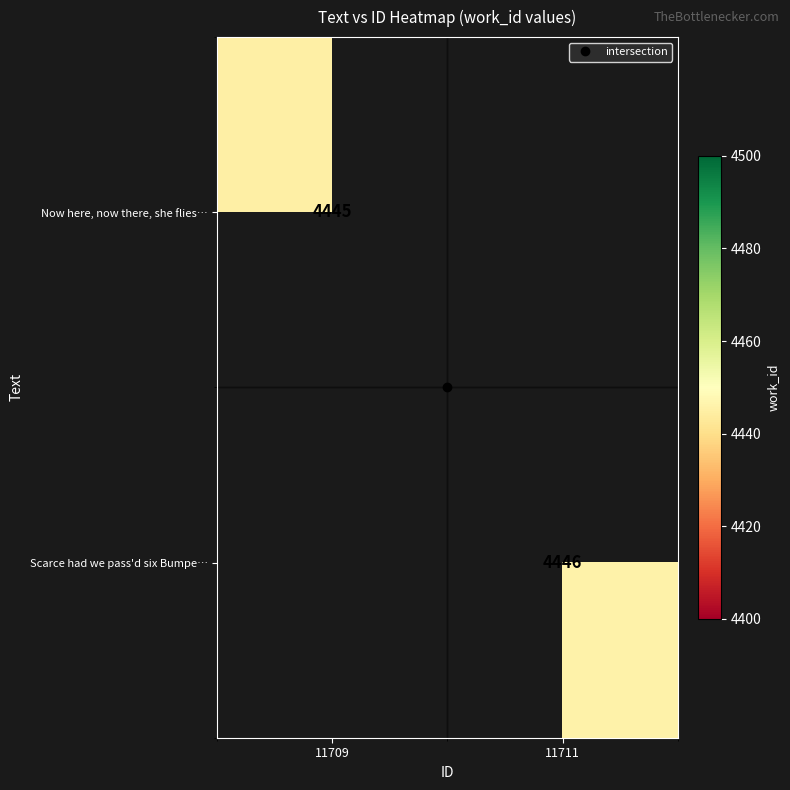

Which category has the highest value in the Scarce had we pass'd six Bumpe… series?

11709